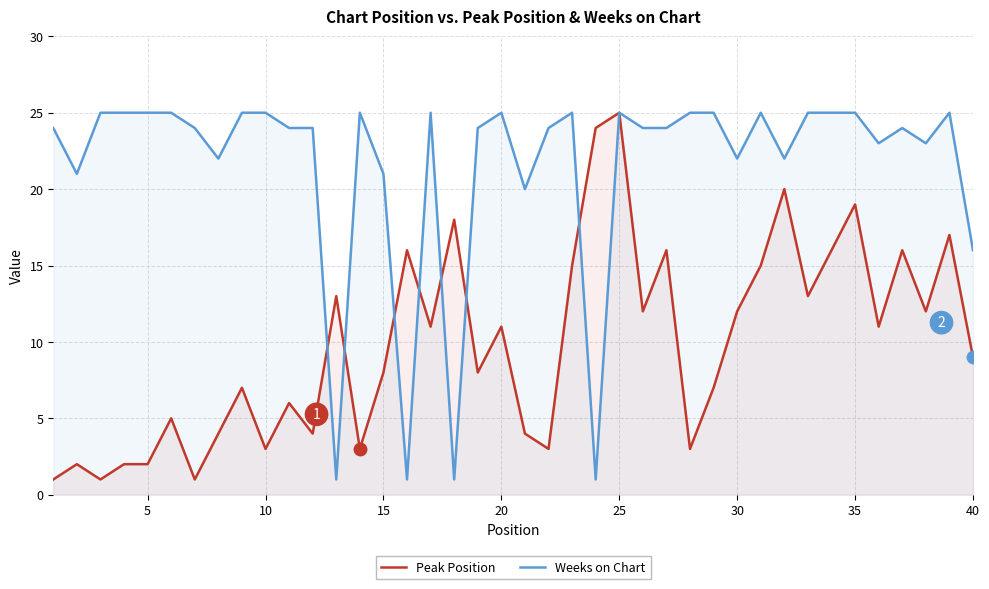

How many interior local peaks does the Weeks on Chart series have?

8